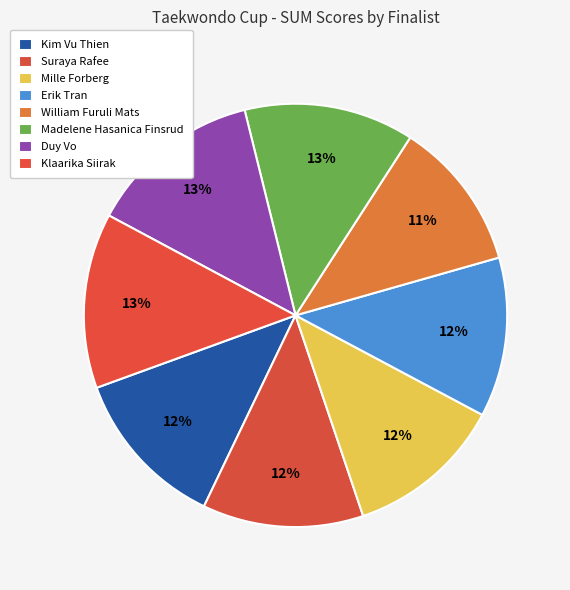

To the nearest percent, what is the difference between the largest and smallest slice percentages?

2%